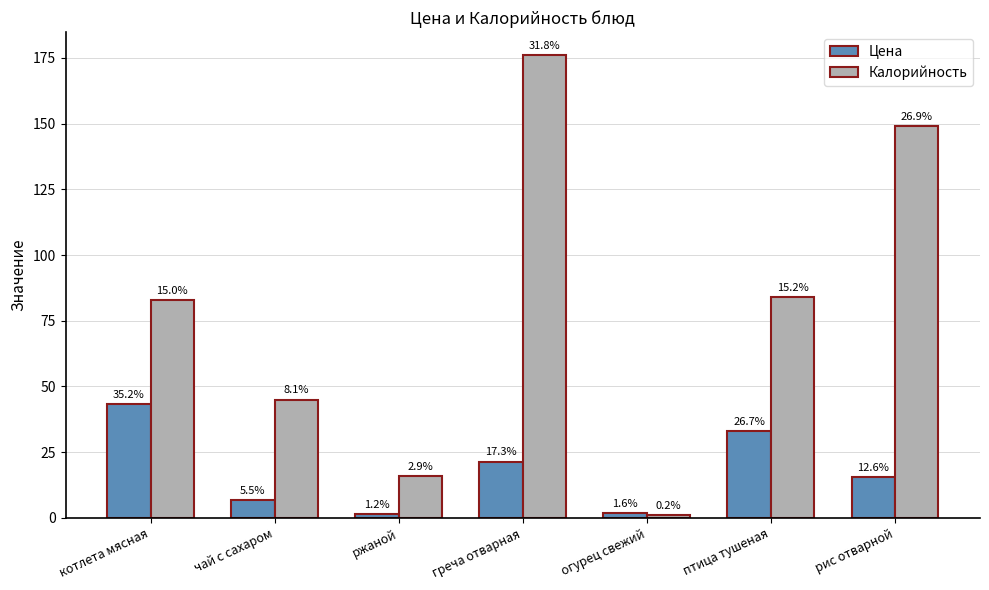

Are the bars grouped side by side (vs. stacked)?

Yes